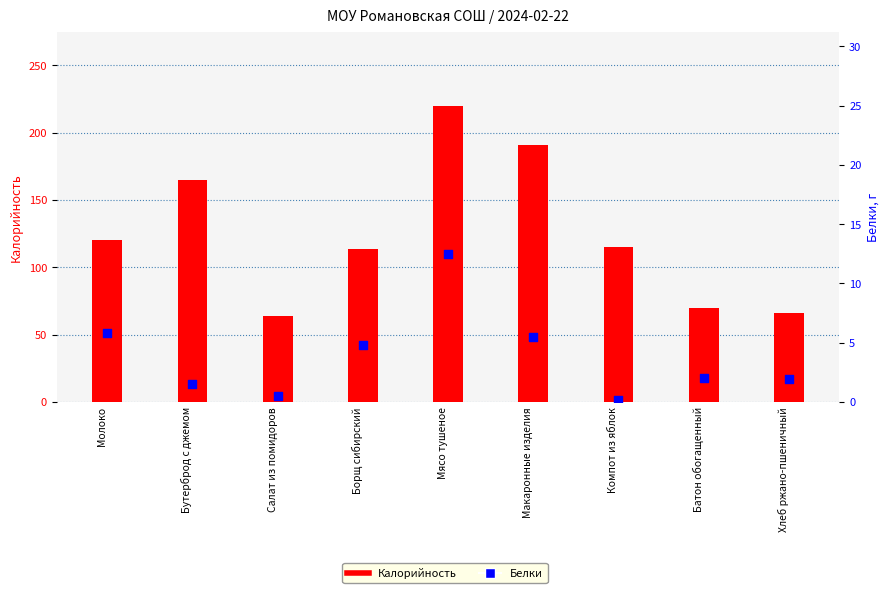

What is the total value across all series at Хлеб ржано-пшеничный?

68.0